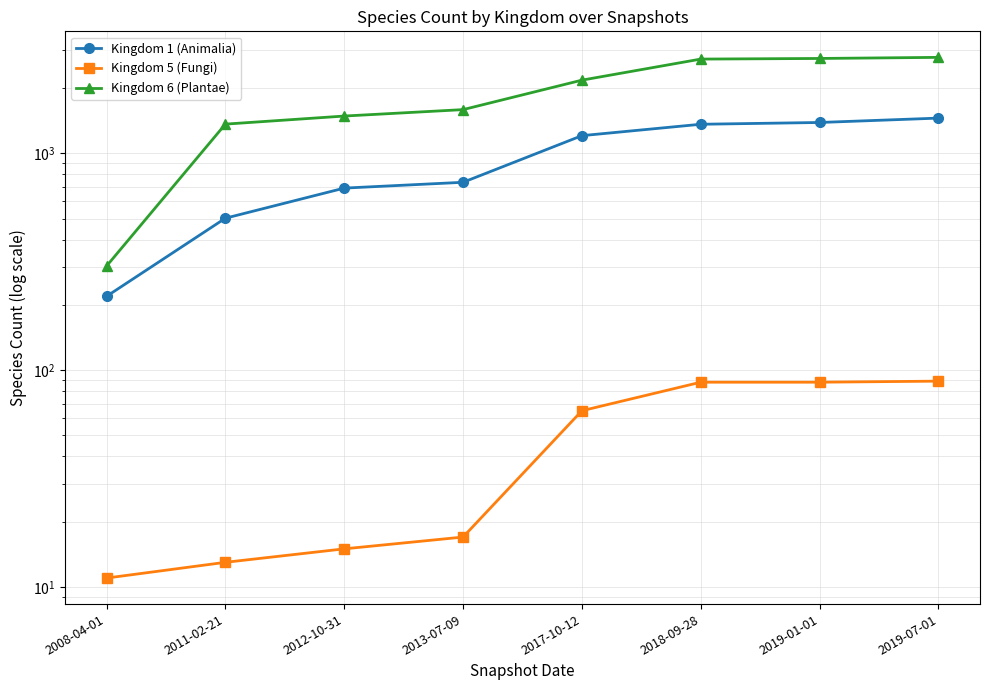

How many lines are shown in the chart?

3